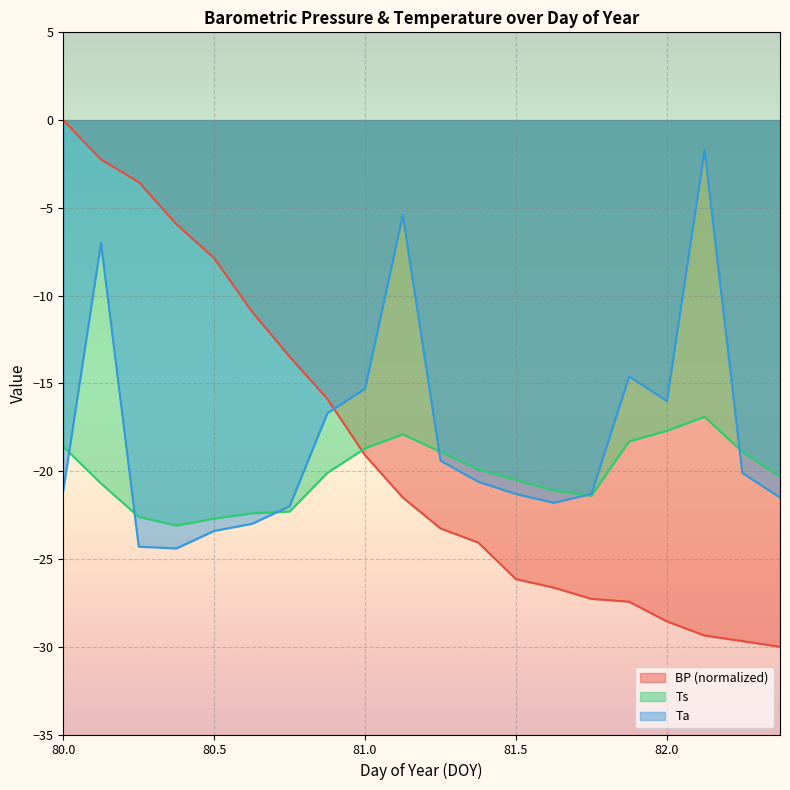

The value of Ta at 82.0 is -16.0. True or false?

True